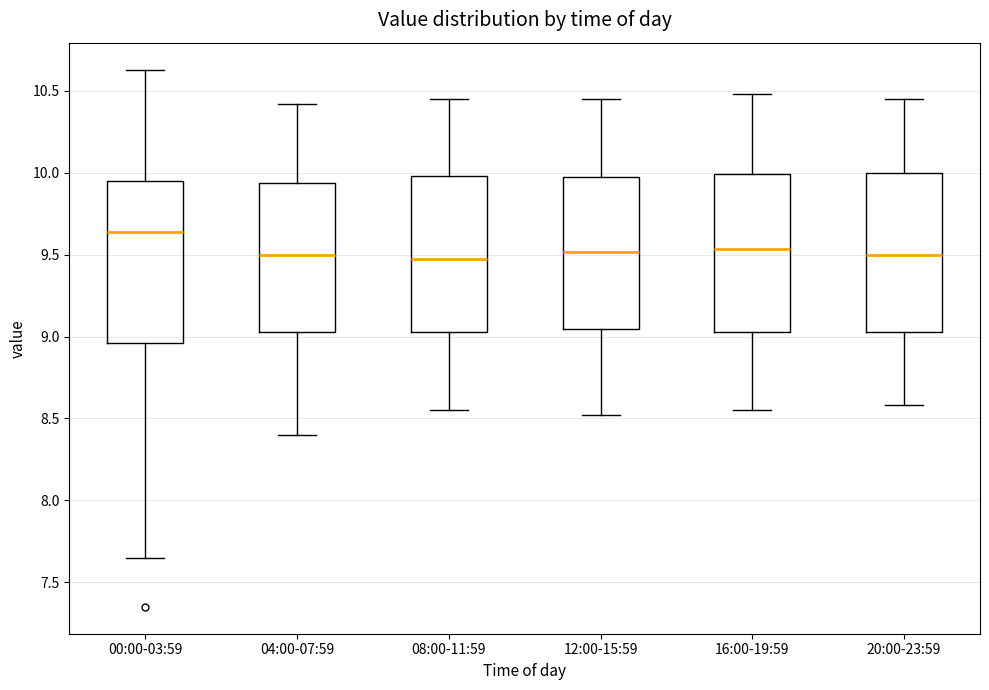

Where does the lower whisker of the box for 00:00-03:59 end on the y-axis? The values are not printed on the chart, so give them approximately, as read against the axis.

7.65